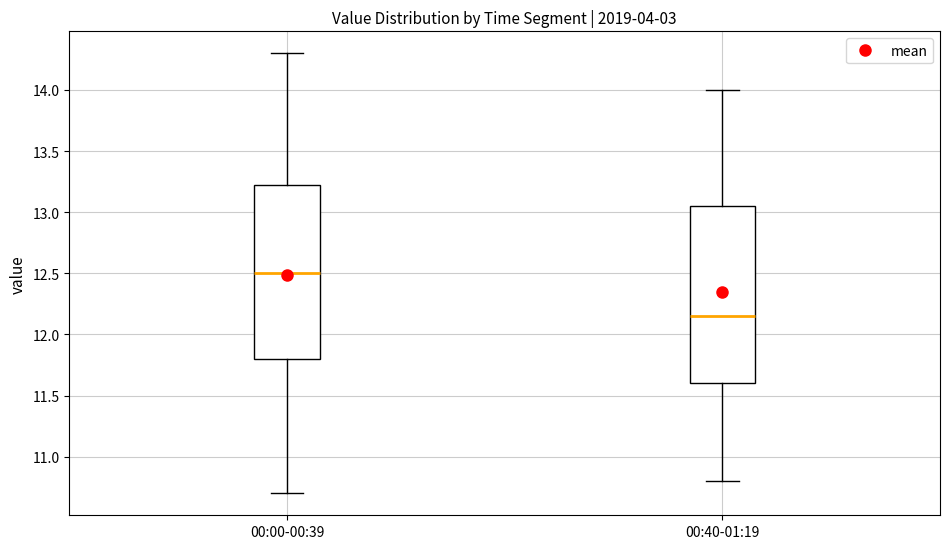

Which box has the highest median line?

00:00-00:39